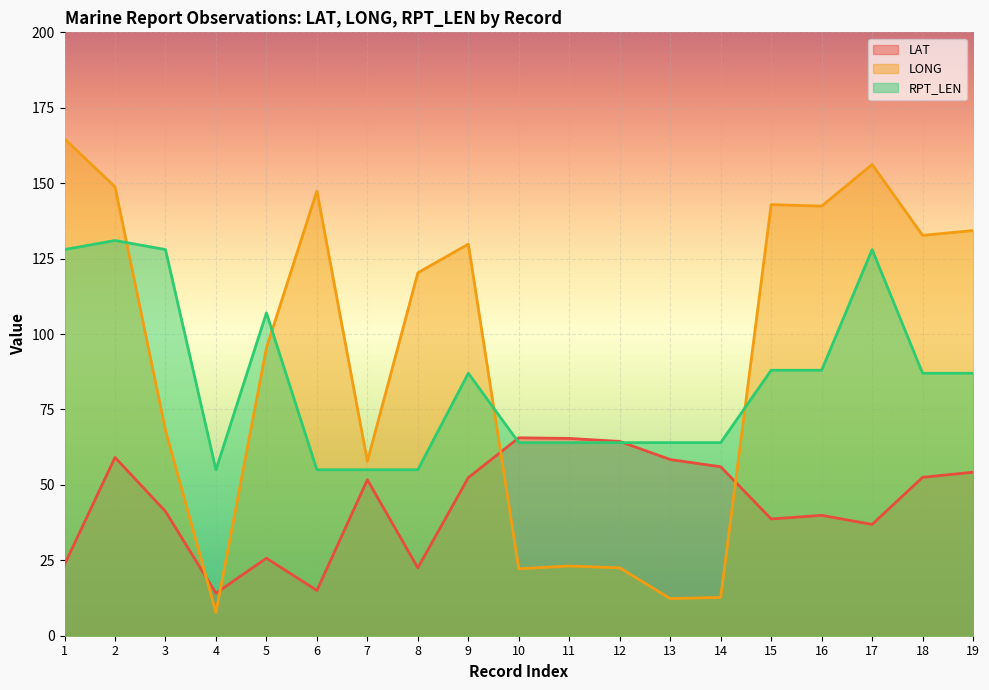

Reading left to right, extract all data points from this chart.

LAT: 1=23.6	2=59.1	3=41.2	4=14.1	5=25.7	6=15.0	7=51.7	8=22.5	9=52.4	10=65.6	11=65.4	12=64.4	13=58.4	14=56.0	15=38.7	16=39.9	17=36.9	18=52.5	19=54.2
LONG: 1=164.7	2=148.8	3=68.1	4=7.7	5=95.4	6=147.4	7=57.8	8=120.3	9=129.8	10=22.2	11=23.1	12=22.5	13=12.3	14=12.7	15=142.9	16=142.4	17=156.2	18=132.7	19=134.3
RPT_LEN: 1=128.0	2=131.0	3=128.0	4=55.0	5=107.0	6=55.0	7=55.0	8=55.0	9=87.0	10=64.0	11=64.0	12=64.0	13=64.0	14=64.0	15=88.0	16=88.0	17=128.0	18=87.0	19=87.0